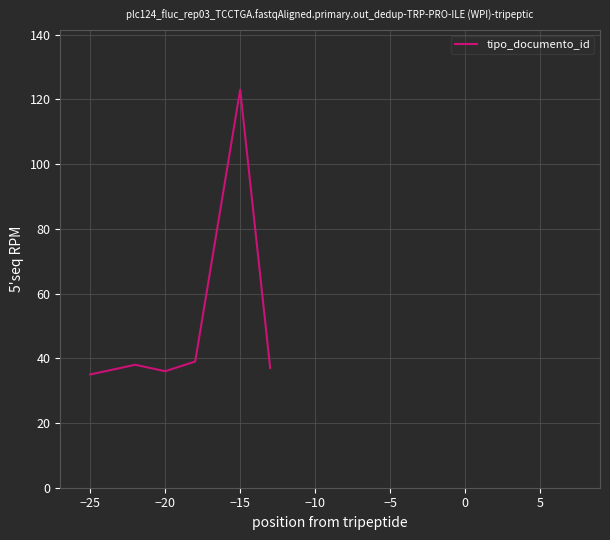

How many categories are shown in the chart?

6